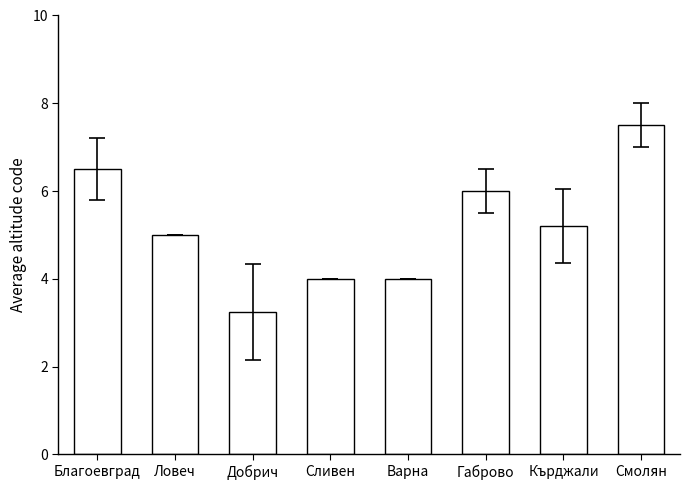

What is the sum of all values?

41.5